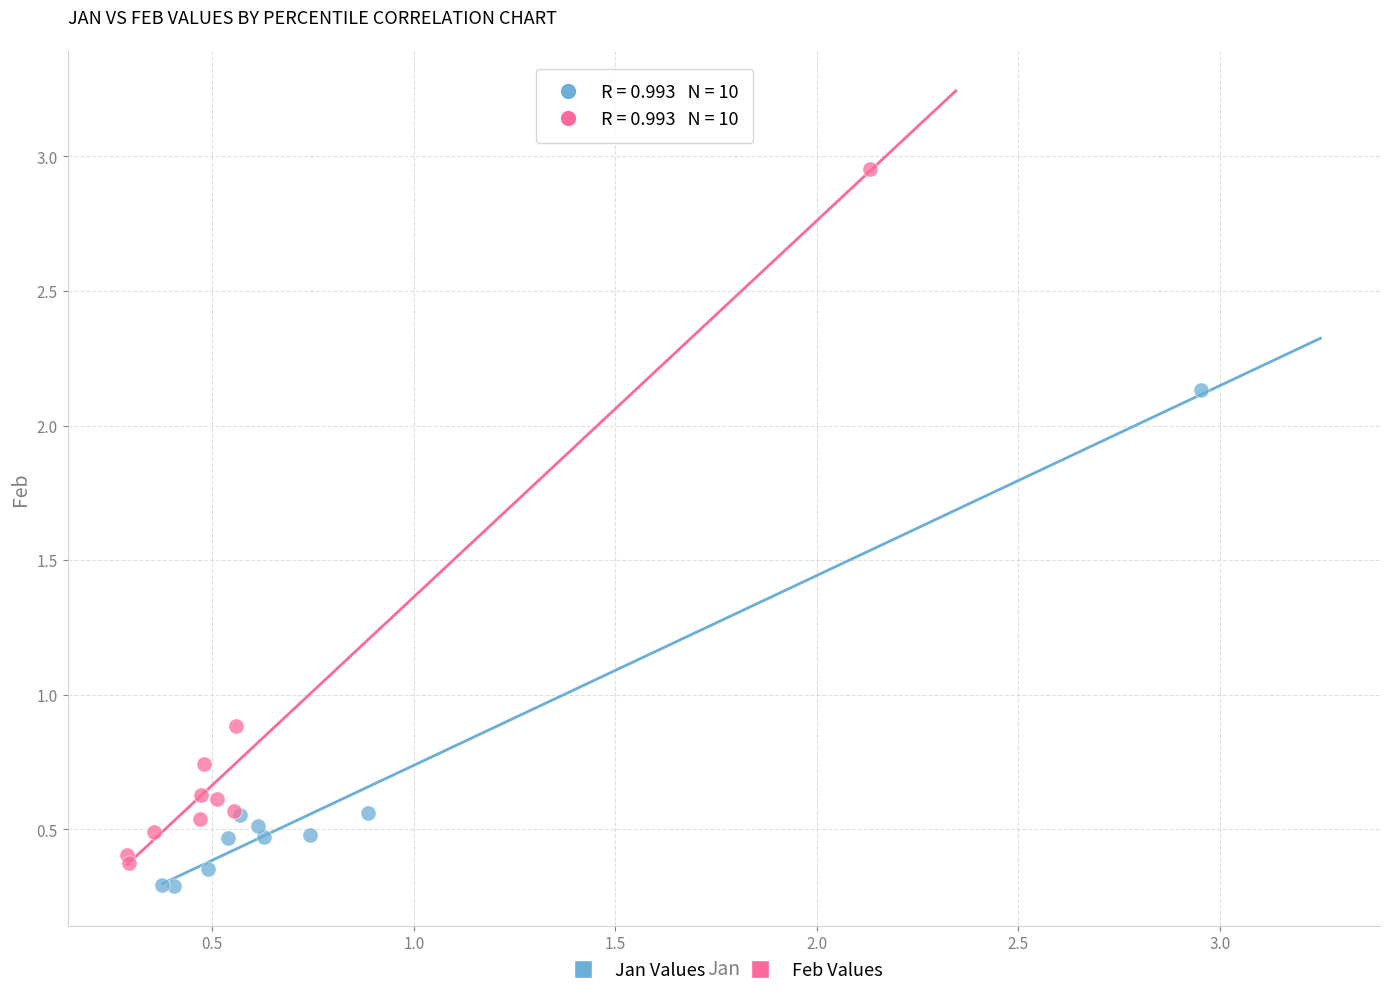

Which series reaches the maximum Y coordinate?

Feb Values